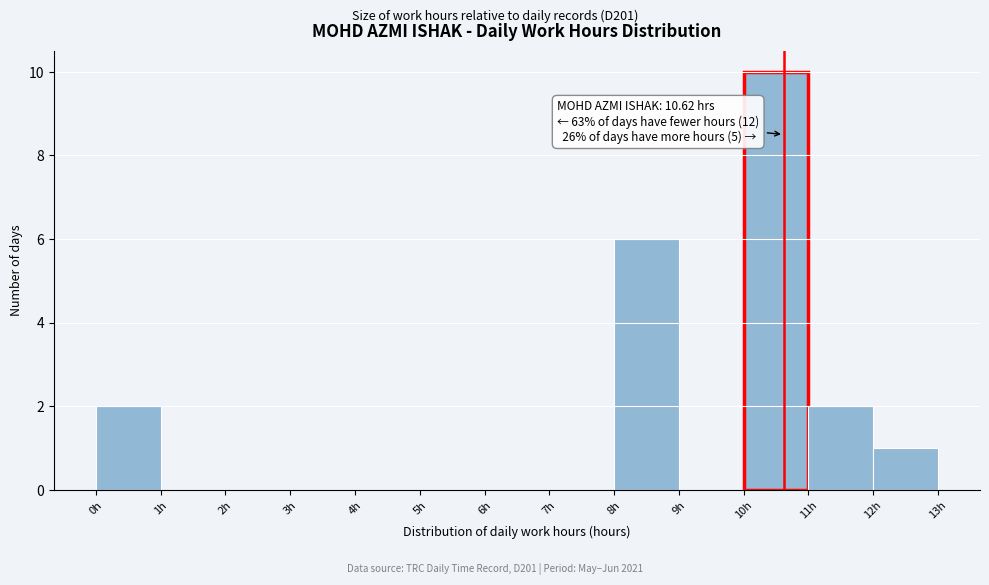

Over which range of the x-axis is the bar tallest?

10 to 11